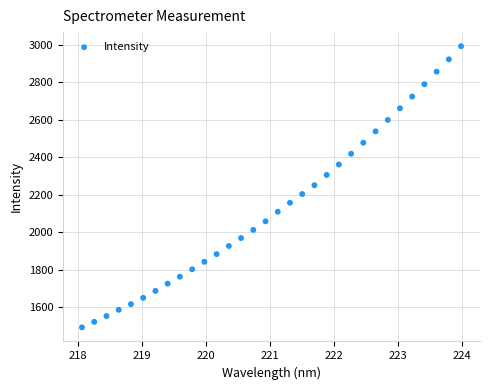

What is the range of X values (max minus min)?

5.9